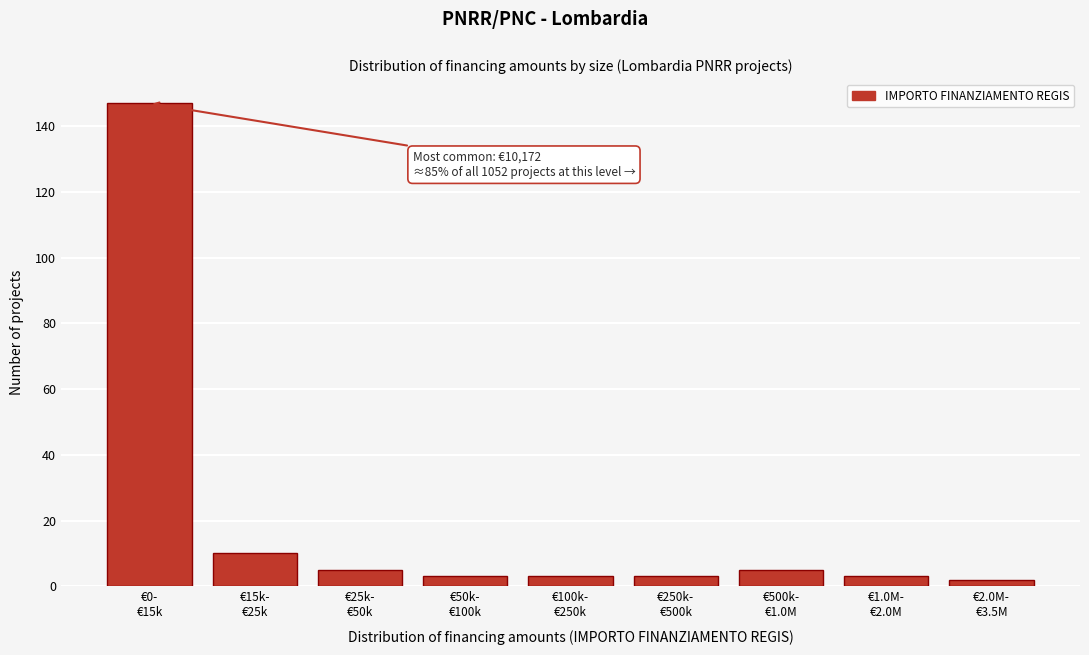

Reading right to left, extract all data points from this chart.

2	3	5	3	3	3	5	10	147